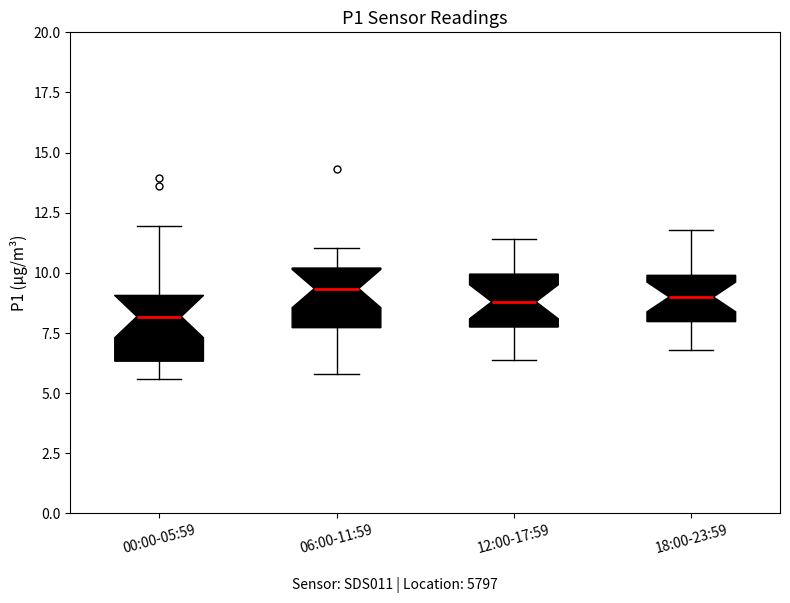

Where does the median line of the box for 00:00-05:59 sit on the y-axis? The values are not printed on the chart, so give them approximately, as read against the axis.

8.0